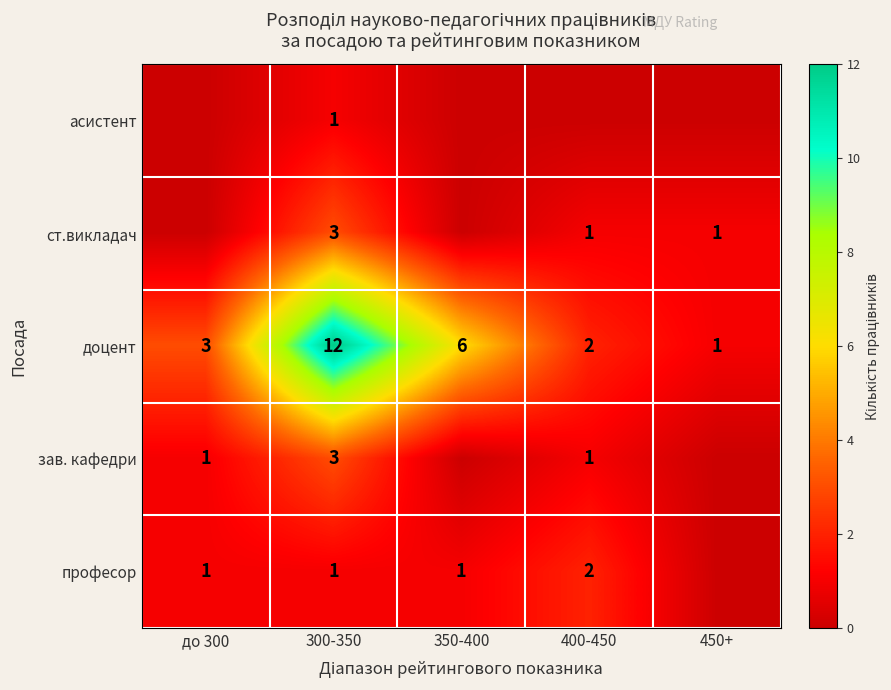

How many data points does each series have?

5